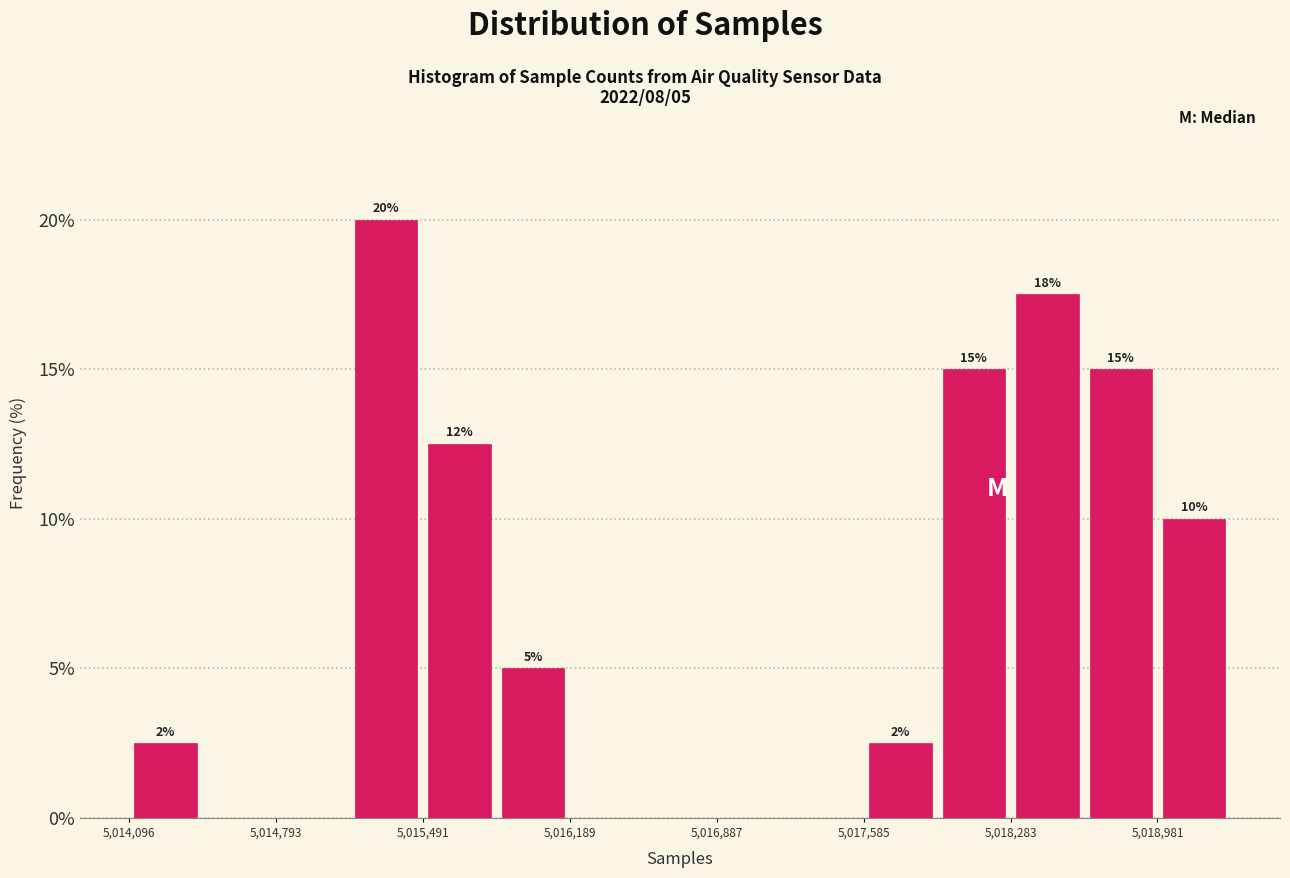

Around what value on the x-axis is the tallest bar? Give the approximate position of its centre, as read against the axis.

5015300